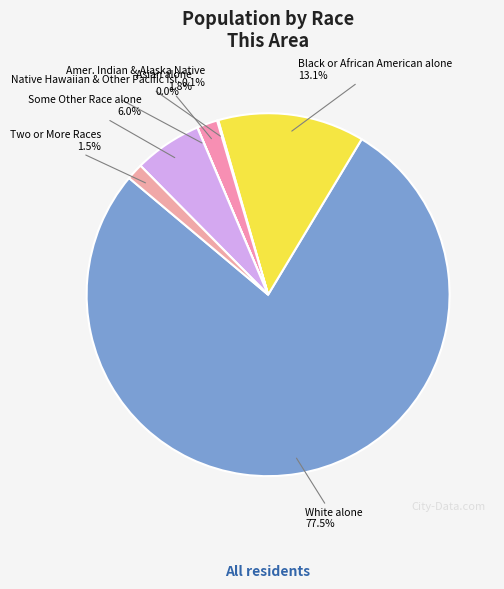

Combined, what portion of the pie is Black or African American alone and Asian alone?

14.9%